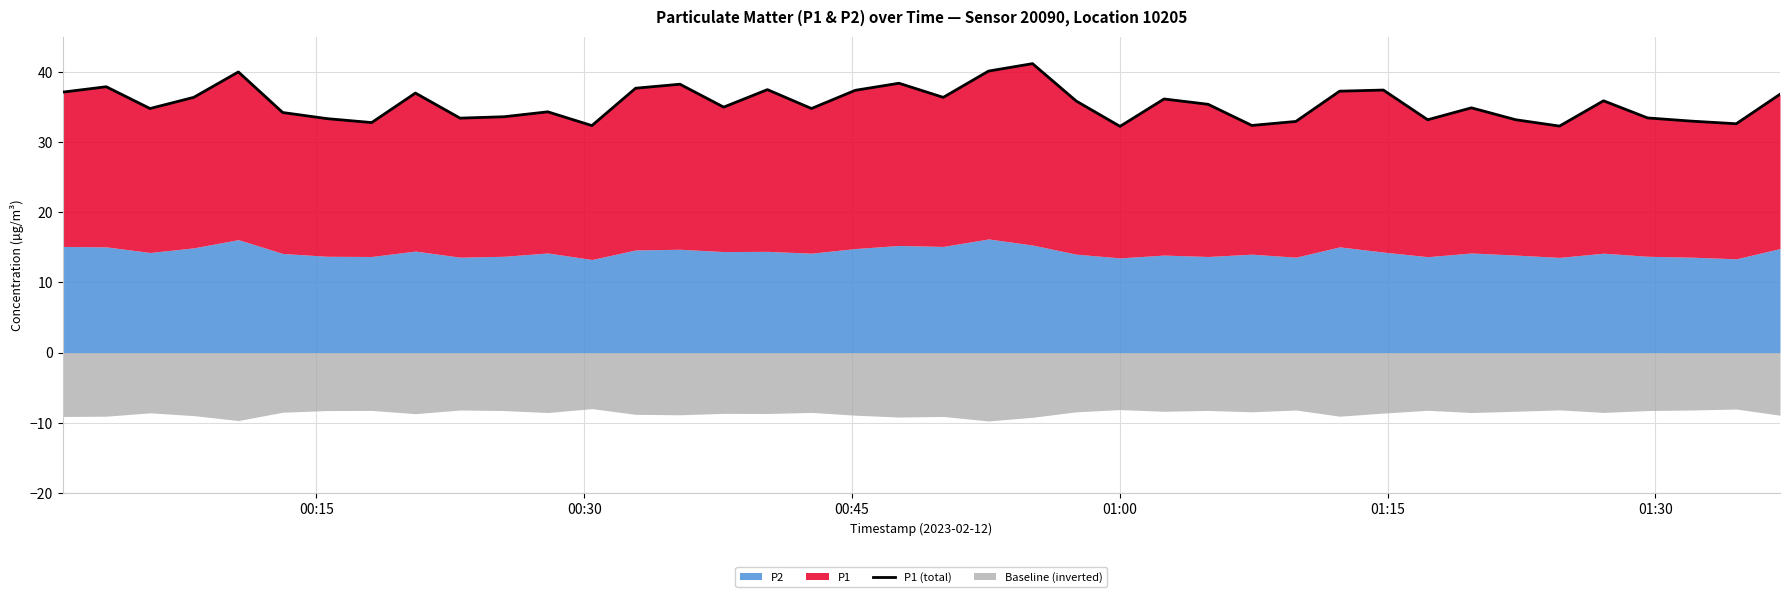

The value at 38 is 21.6. True or false?

False